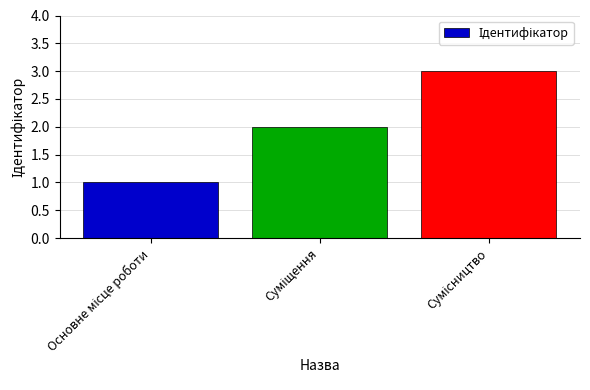

What is the sum of all values?

6